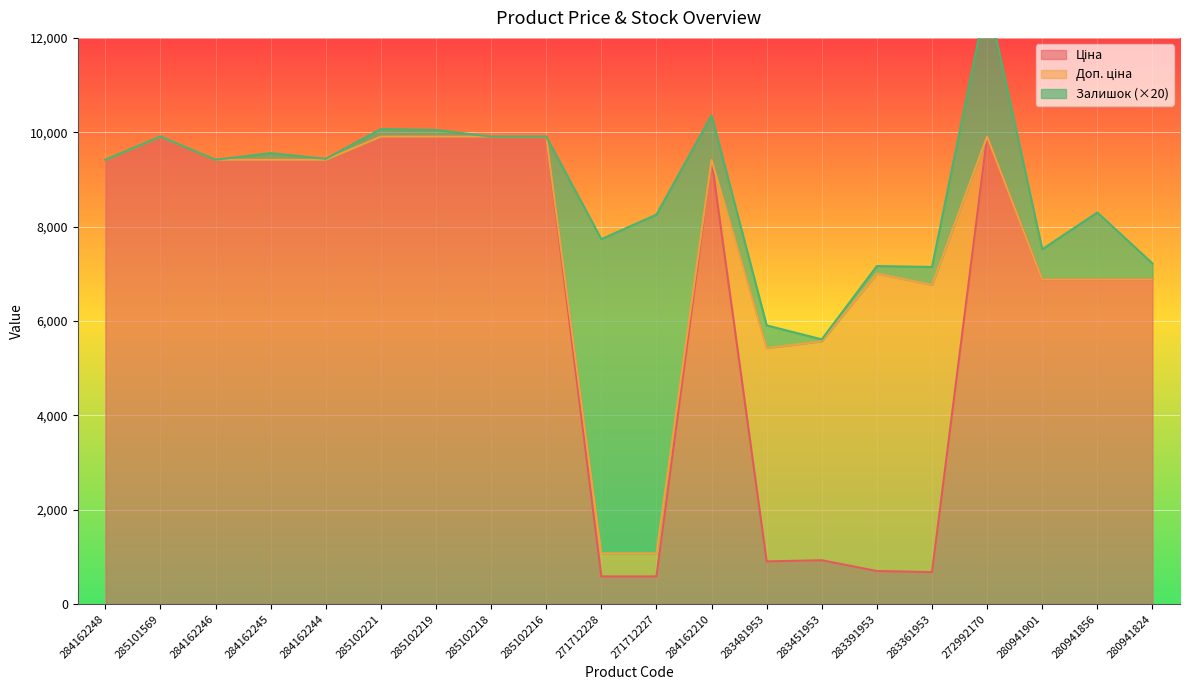

How many data points in Доп. ціна are less than 9416?

9